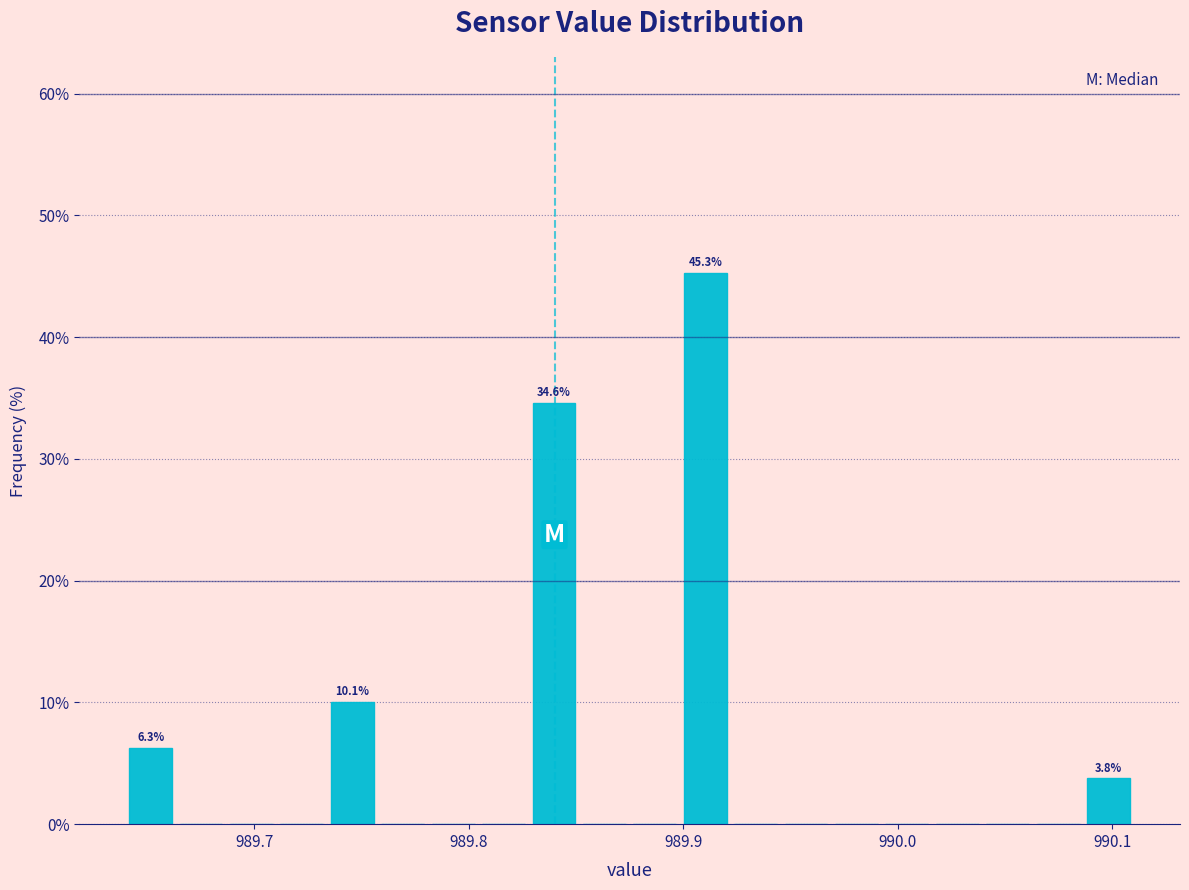

Read against the x-axis, roughly where is the centre of the tallest bar?

989.91